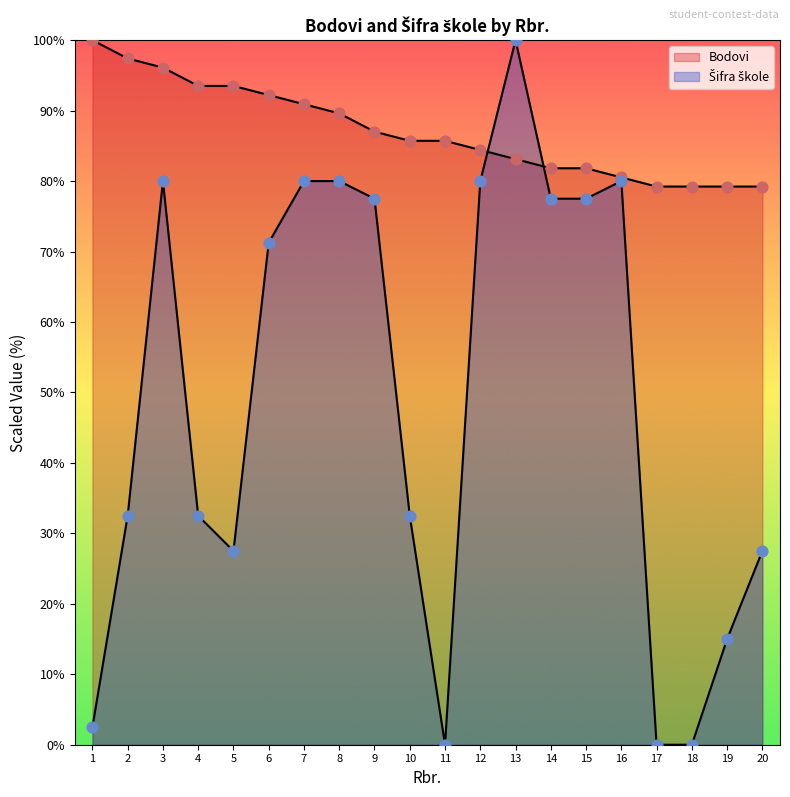

Which series reaches the maximum Y coordinate?

Bodovi